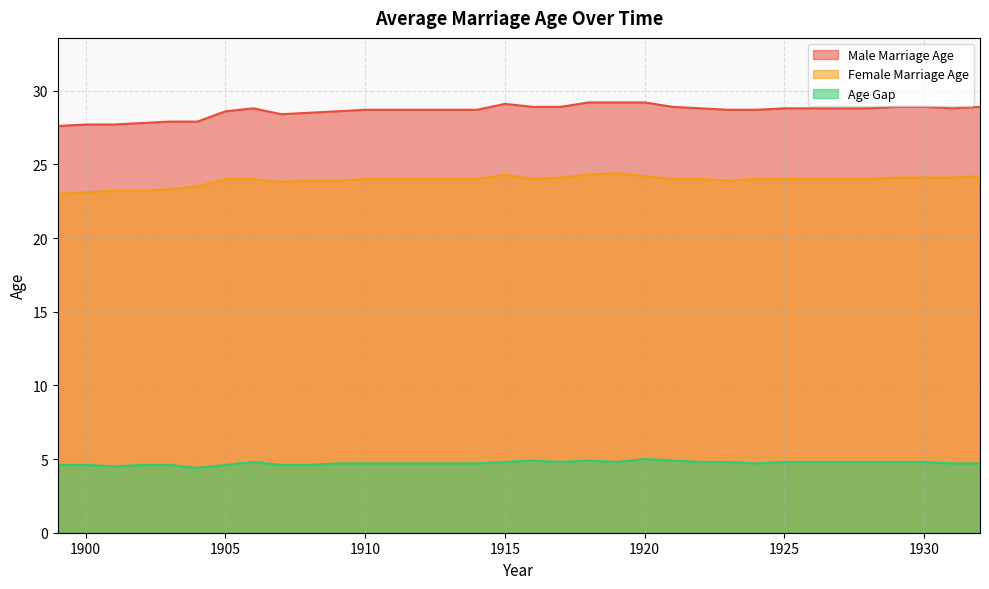

What is the difference between the Age Gap values at 1899 and 1913?

0.1